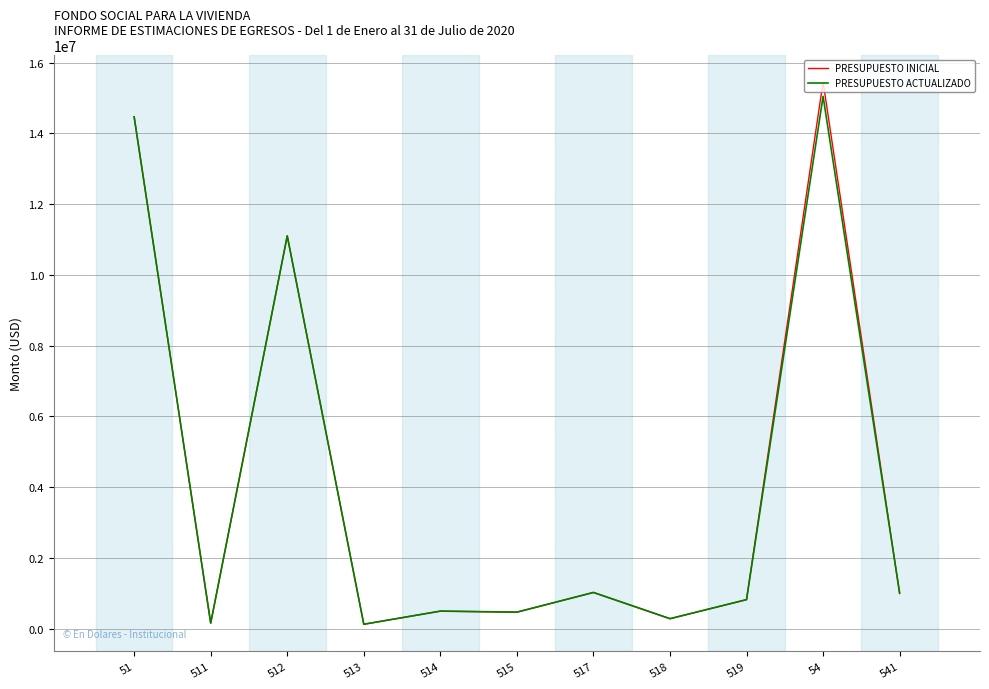

Which series has the widest spread of values?

PRESUPUESTO INICIAL